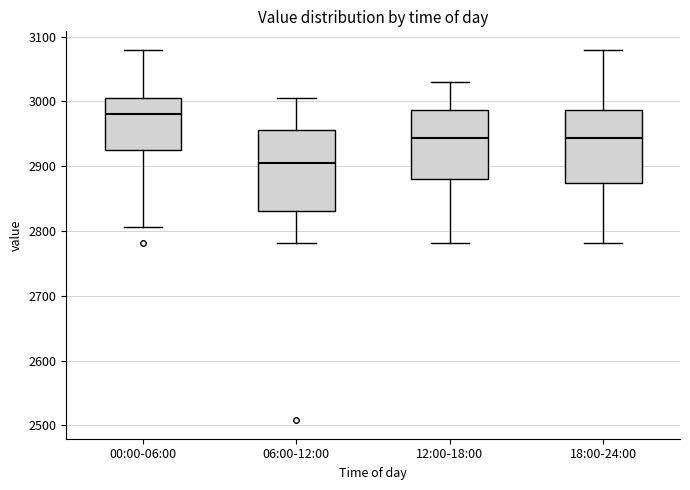

Comparing the boxes themselves (not the whiskers), which one is the tallest?

06:00-12:00